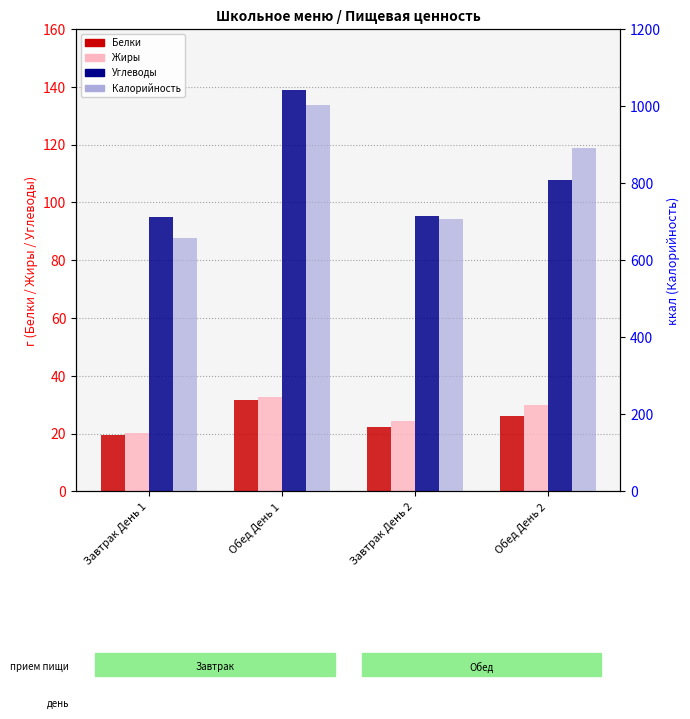

What is the value of the Белки bar at the 2nd from the left?

31.6